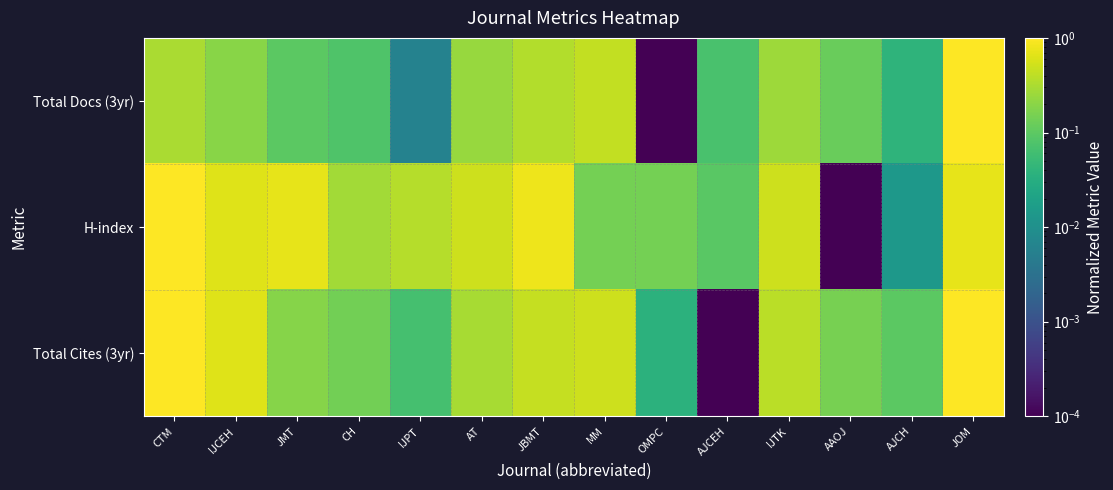

At IJPT, list the series in order from largest to smallest.

H-index, Total Cites (3yr), Total Docs (3yr)